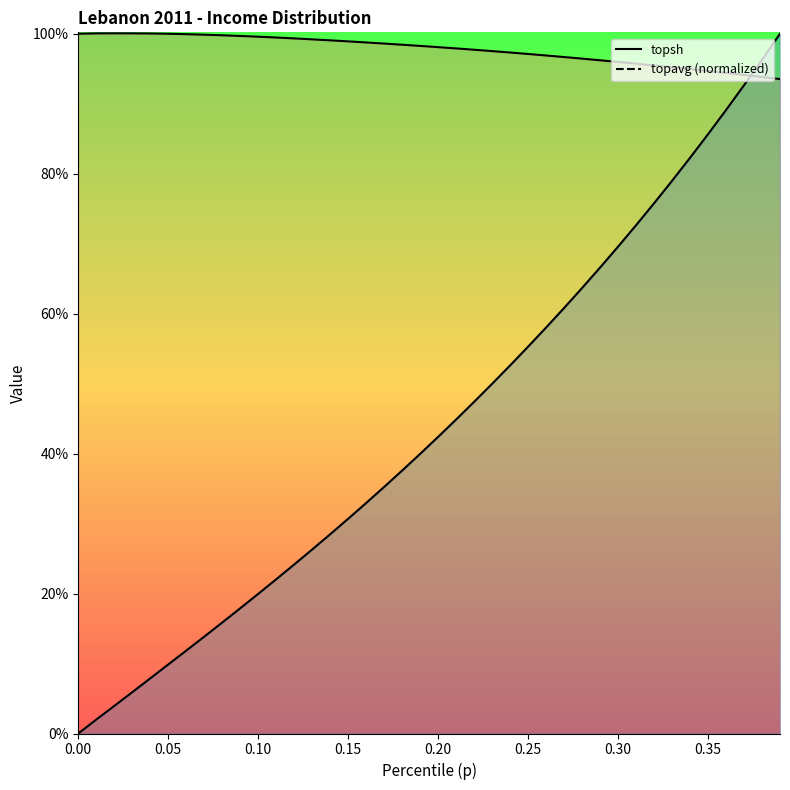

Is this an area chart (filled region under the line)?

No